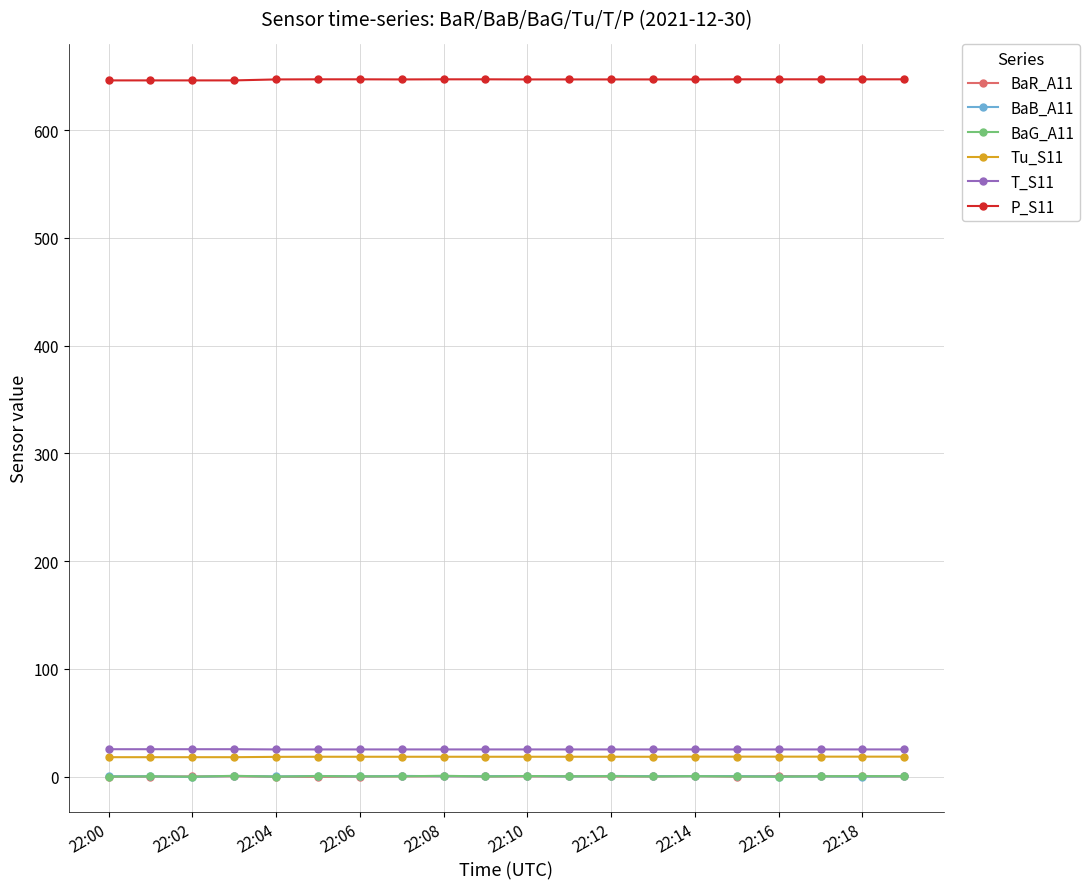

Which series has the largest total across all categories?

P_S11